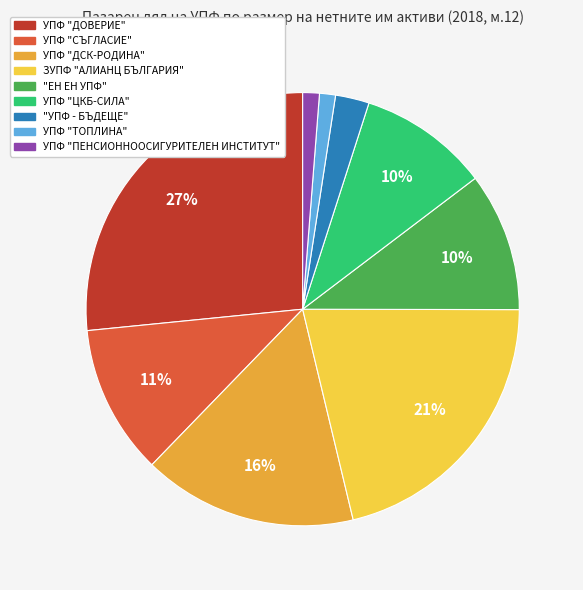

To the nearest percent, what is the combined percentage of "УПФ - БЪДЕЩЕ" and УПФ "ТОПЛИНА"?

4%